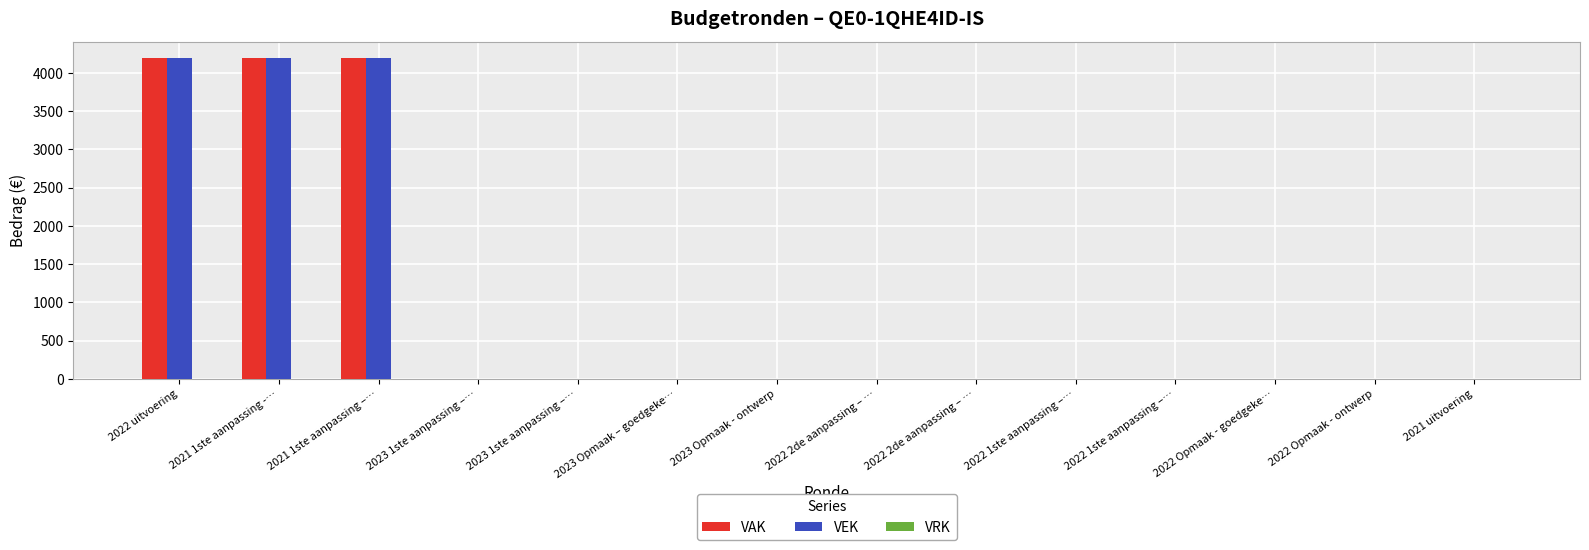

Reading left to right, what are all the values shown in this chart?

VAK: 2022 uitvoering=4200	2021 1ste aanpassing -…=4200	2021 1ste aanpassing –…=4200	2023 1ste aanpassing –…=0	2023 1ste aanpassing –…=0	2023 Opmaak – goedgeke…=0	2023 Opmaak - ontwerp=0	2022 2de aanpassing – …=0	2022 2de aanpassing – …=0	2022 1ste aanpassing –…=0	2022 1ste aanpassing –…=0	2022 Opmaak - goedgeke…=0	2022 Opmaak - ontwerp=0	2021 uitvoering=0
VEK: 2022 uitvoering=4200	2021 1ste aanpassing -…=4200	2021 1ste aanpassing –…=4200	2023 1ste aanpassing –…=0	2023 1ste aanpassing –…=0	2023 Opmaak – goedgeke…=0	2023 Opmaak - ontwerp=0	2022 2de aanpassing – …=0	2022 2de aanpassing – …=0	2022 1ste aanpassing –…=0	2022 1ste aanpassing –…=0	2022 Opmaak - goedgeke…=0	2022 Opmaak - ontwerp=0	2021 uitvoering=0
VRK: 2022 uitvoering=0	2021 1ste aanpassing -…=0	2021 1ste aanpassing –…=0	2023 1ste aanpassing –…=0	2023 1ste aanpassing –…=0	2023 Opmaak – goedgeke…=0	2023 Opmaak - ontwerp=0	2022 2de aanpassing – …=0	2022 2de aanpassing – …=0	2022 1ste aanpassing –…=0	2022 1ste aanpassing –…=0	2022 Opmaak - goedgeke…=0	2022 Opmaak - ontwerp=0	2021 uitvoering=0